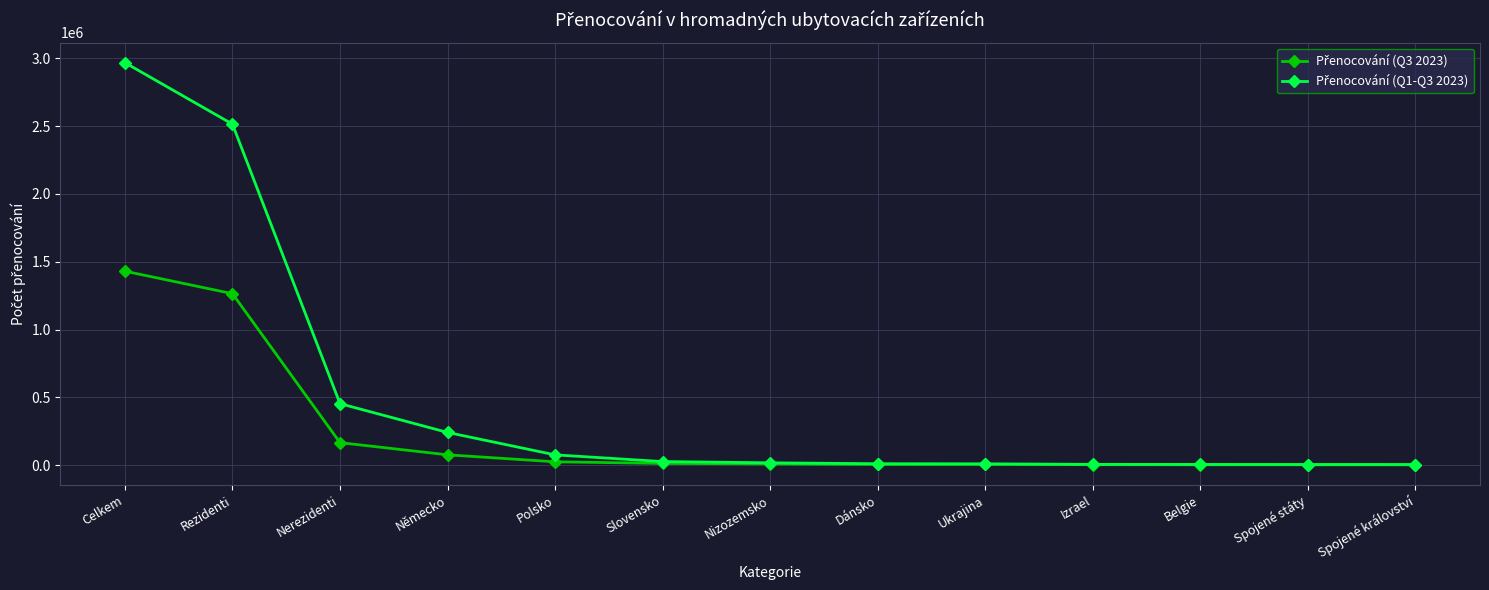

What is the label of the 4th point from the left?

Německo